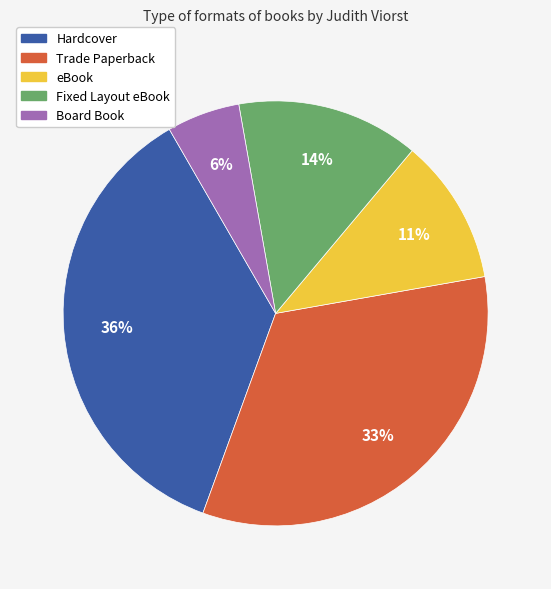

How many slices are in this pie chart?

5